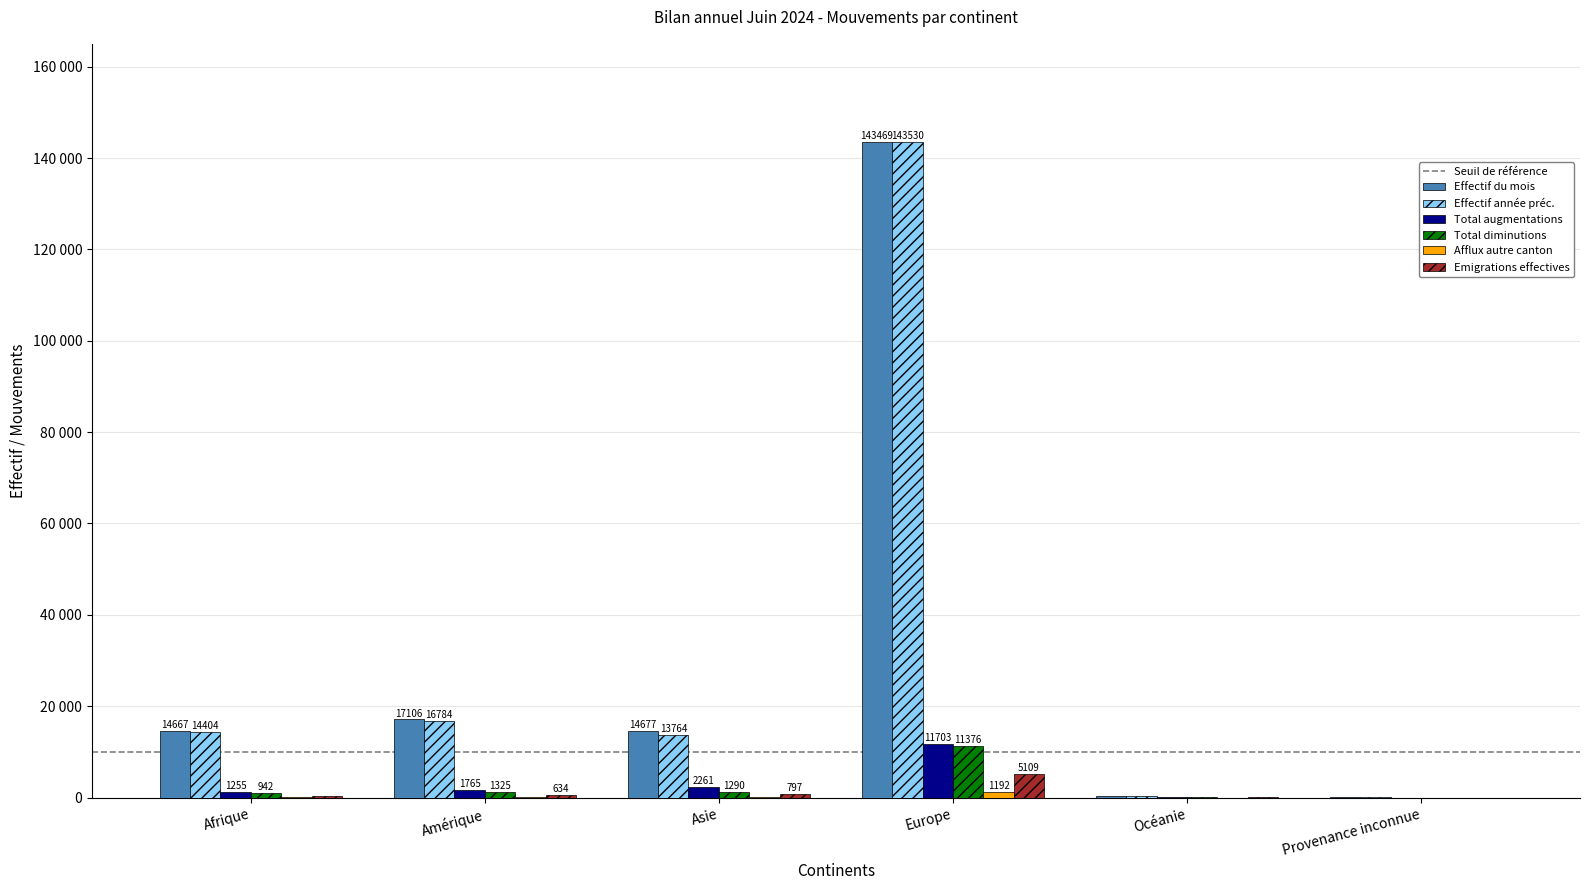

What is the difference between the Effectif du mois values at Europe and Afrique?

128802